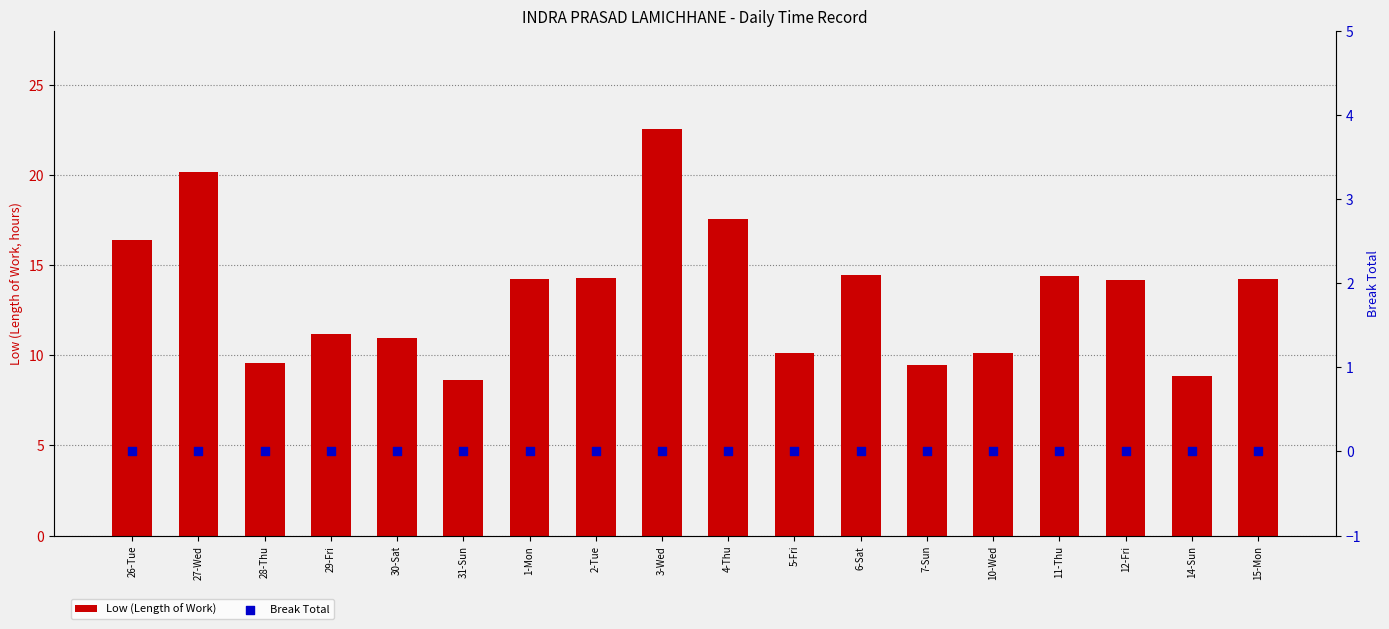

What are all the series names shown in the legend?

Low (Length of Work), Break Total